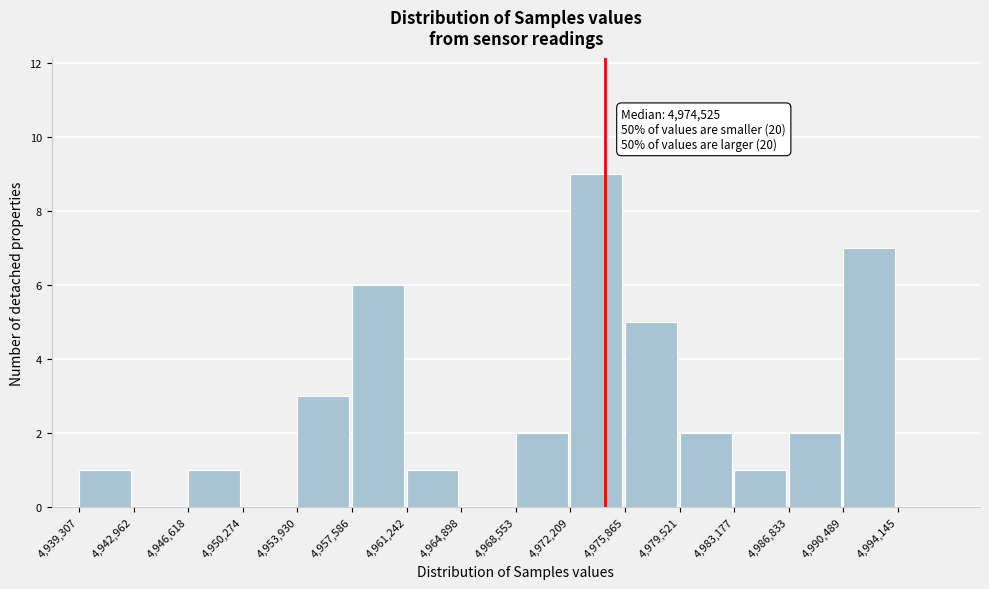

Over which range of the x-axis is the bar tallest?

4,972,209 to 4,975,865